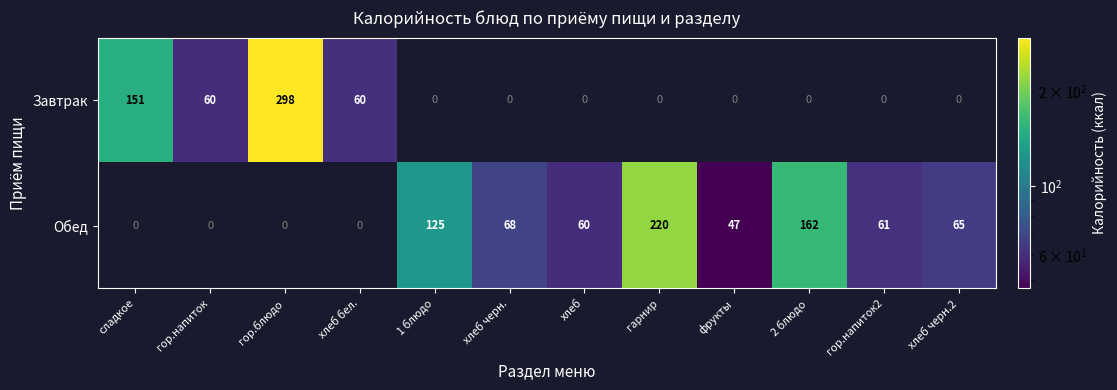

True or false: Обед has a value of 47 at фрукты.

True